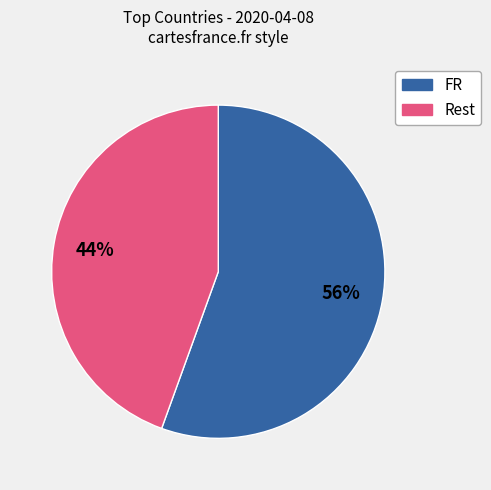

Count the number of slices in the pie.

2